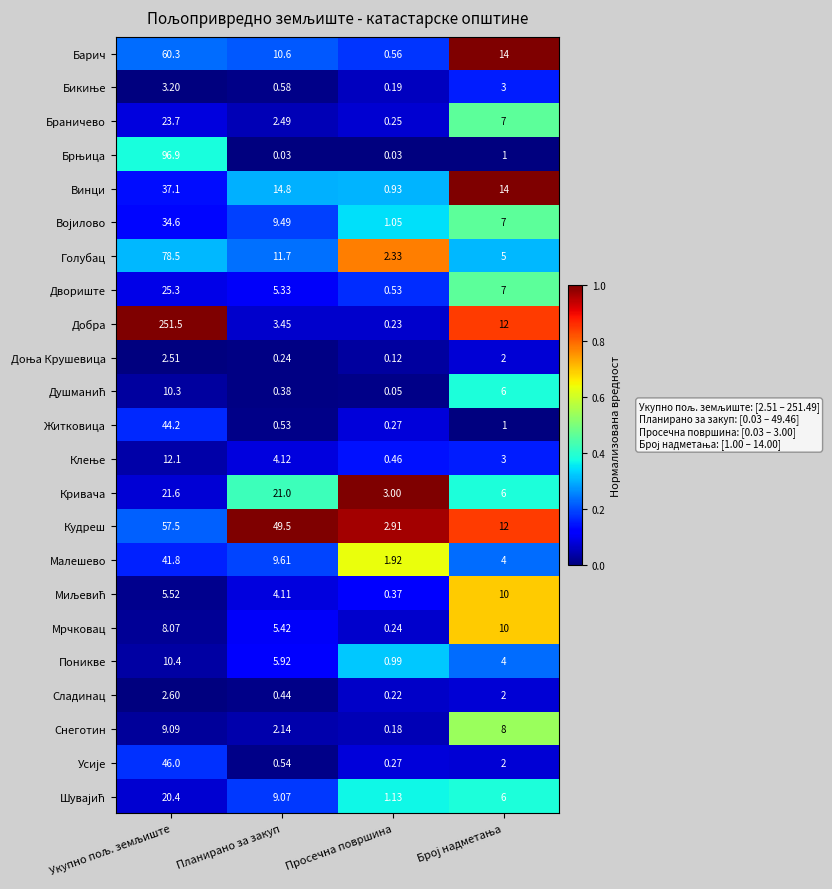

At how many categories does at least one series exceed 0?

4